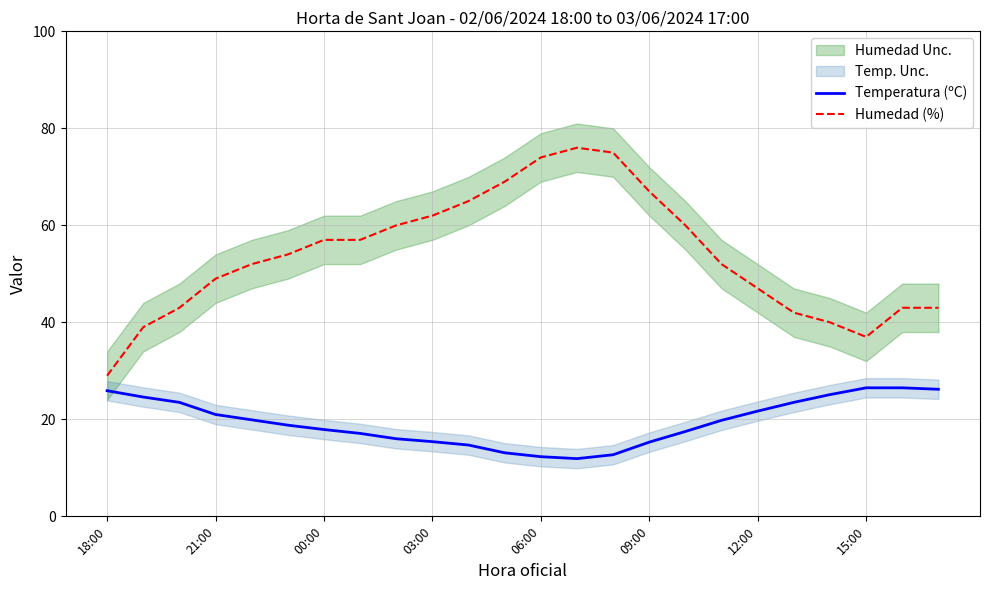

At which category is the sum across all series the highest?

13